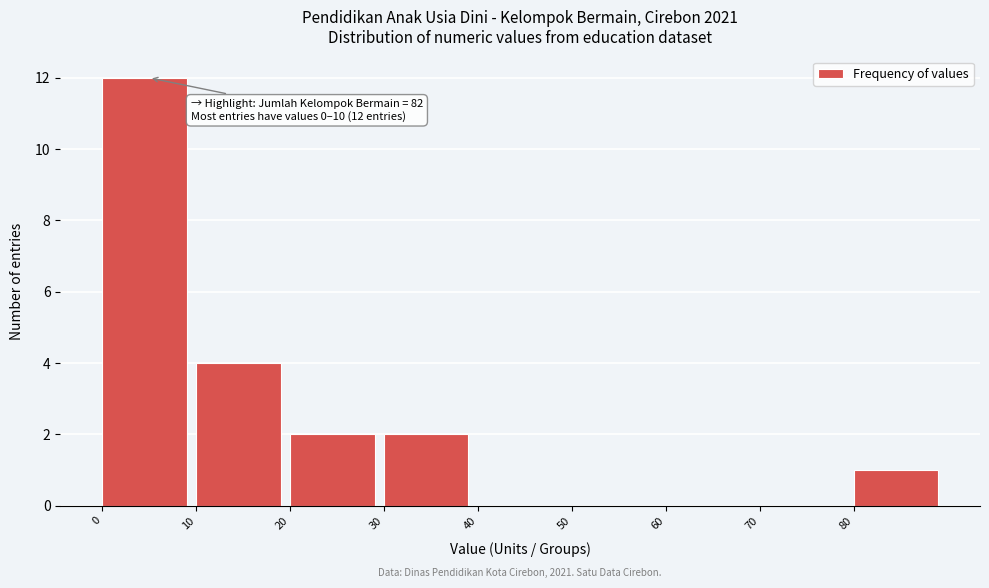

Which range on the x-axis has the tallest bar?

0 to 10